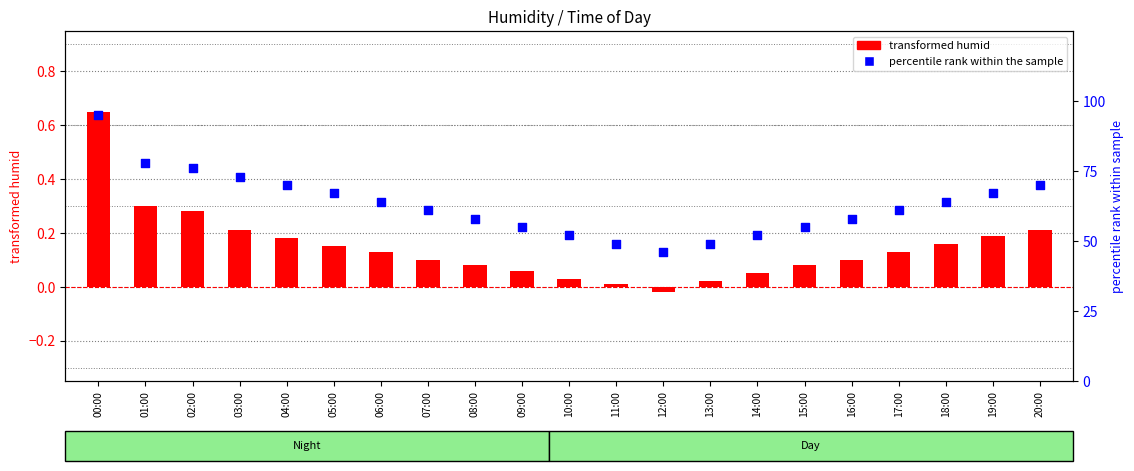

Which series has the largest total across all categories?

percentile rank within the sample